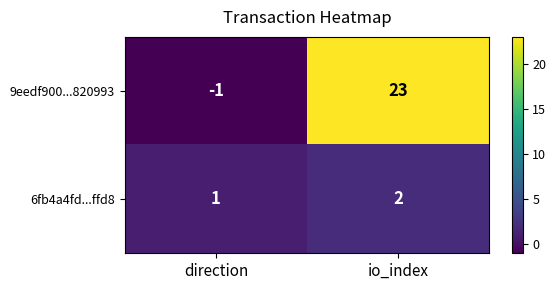

Where is 9eedf900...820993 nearest to the value 11?

direction